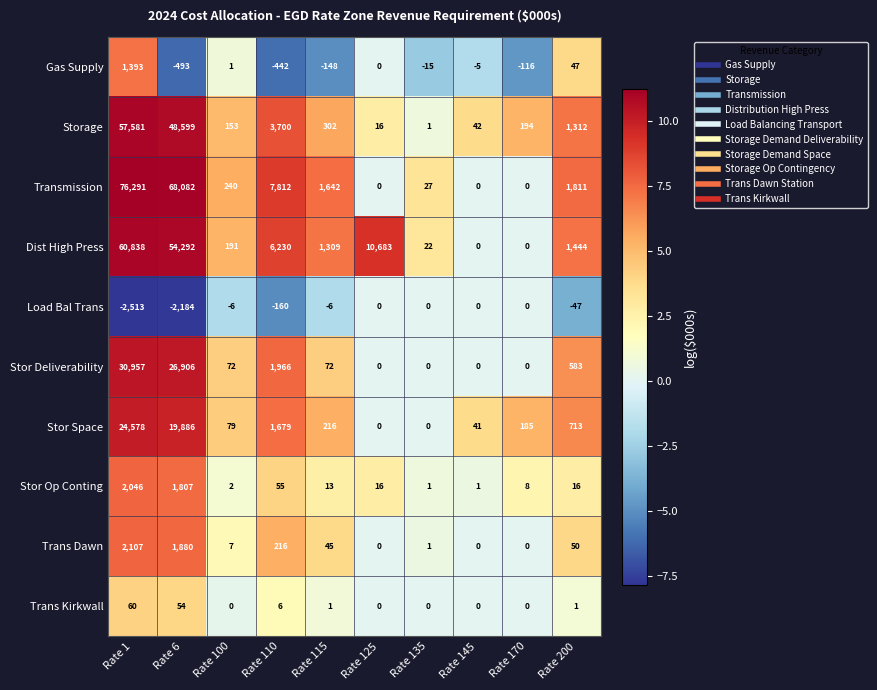

Is the value of Gas Supply at Rate 110 greater than the value of Load Bal Trans at Rate 200?

No